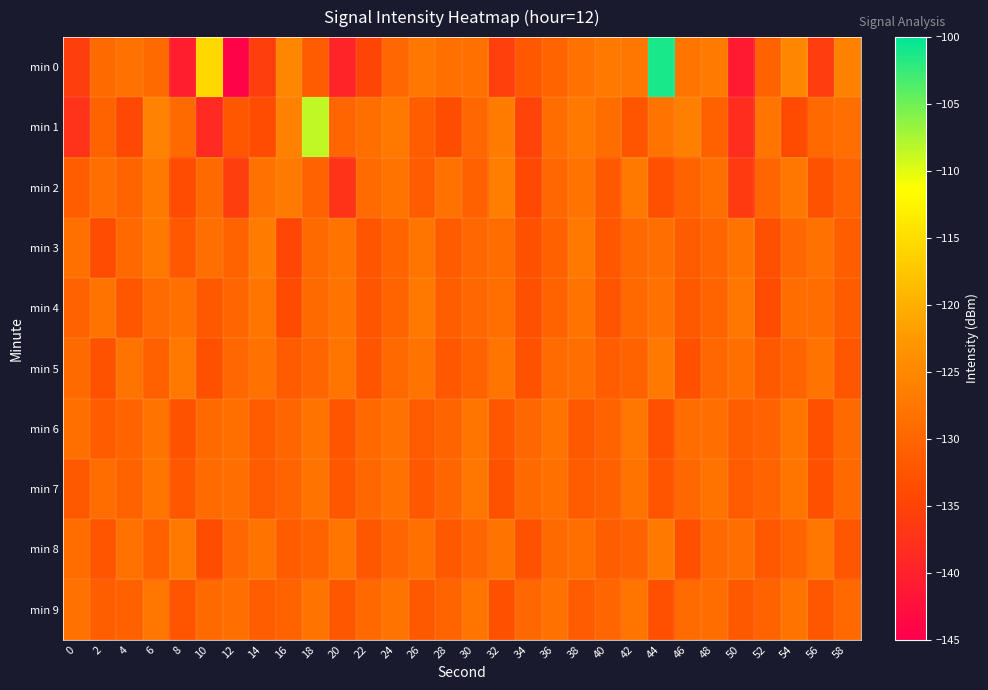

Count the number of categories in the chart.

30